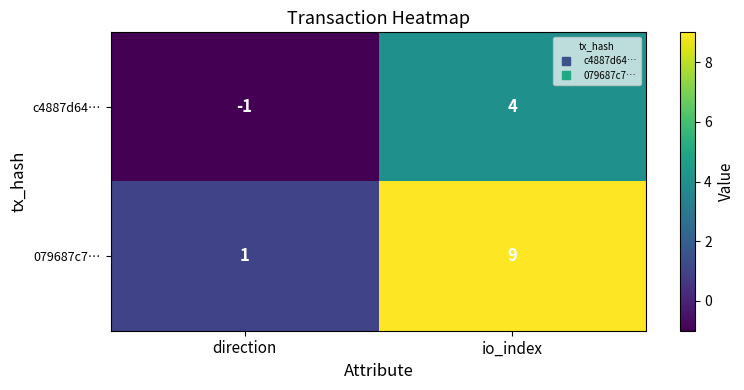

Reading left to right, list all the values displayed in this chart.

c4887d64…: -1	4
079687c7…: 1	9